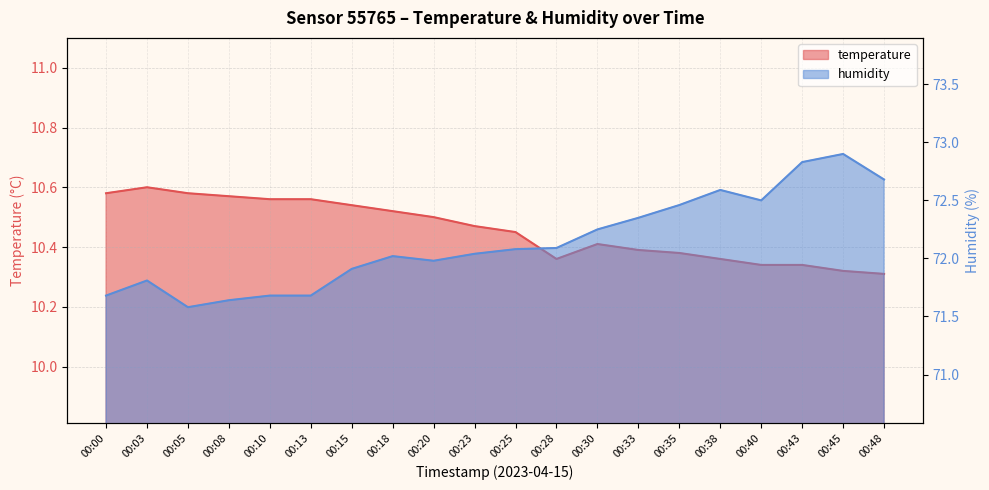

In temperature, how many points are lower than both neighbors (excluding endpoints)?

1